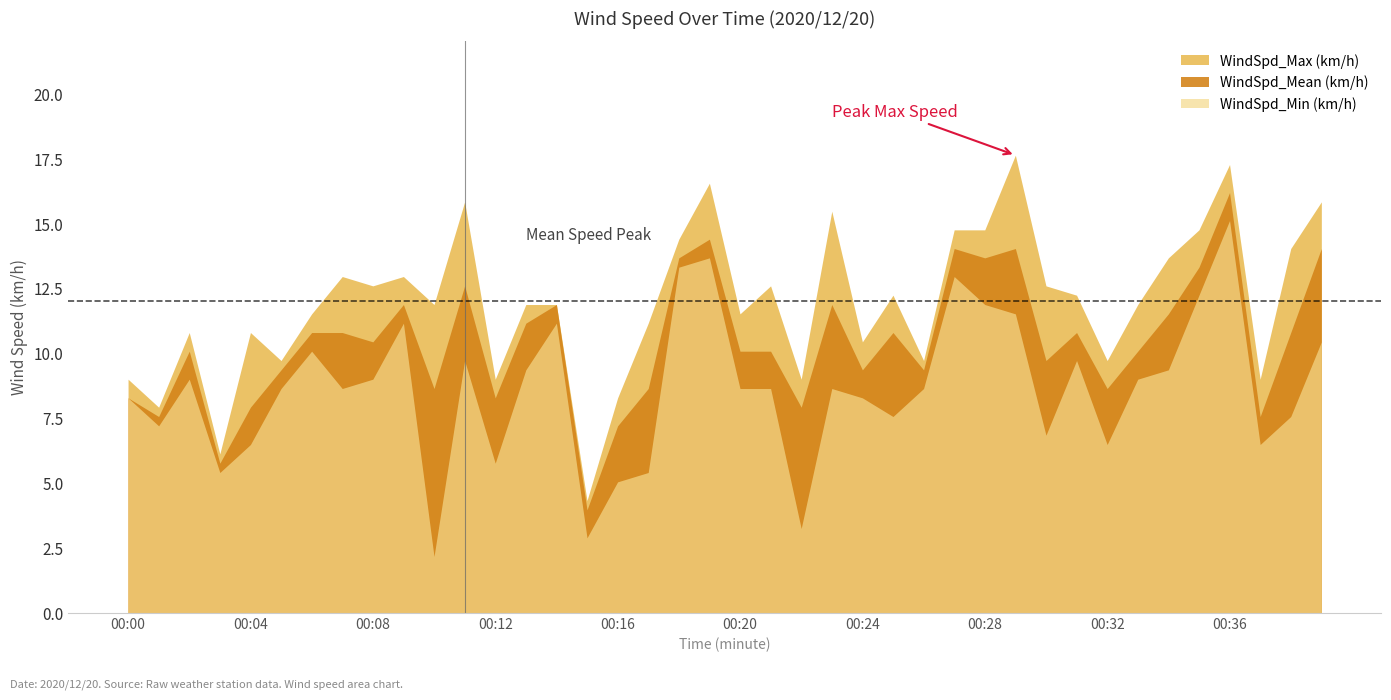

How many interior local valleys does the WindSpd_Min (km/h) series have?

11